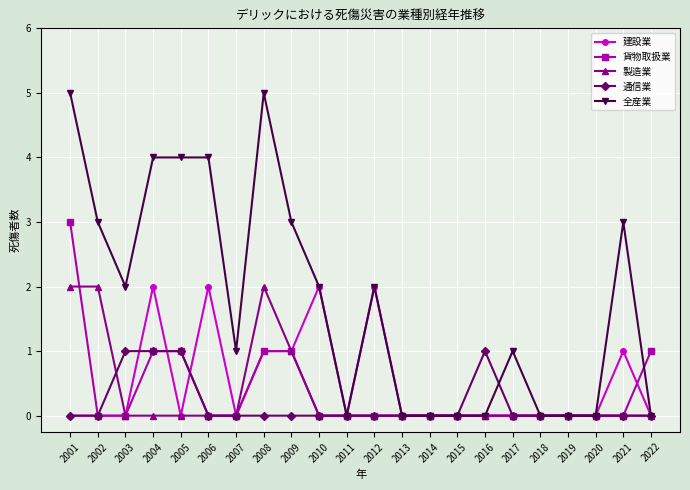

Does the chart display data point markers on the line(s)?

Yes